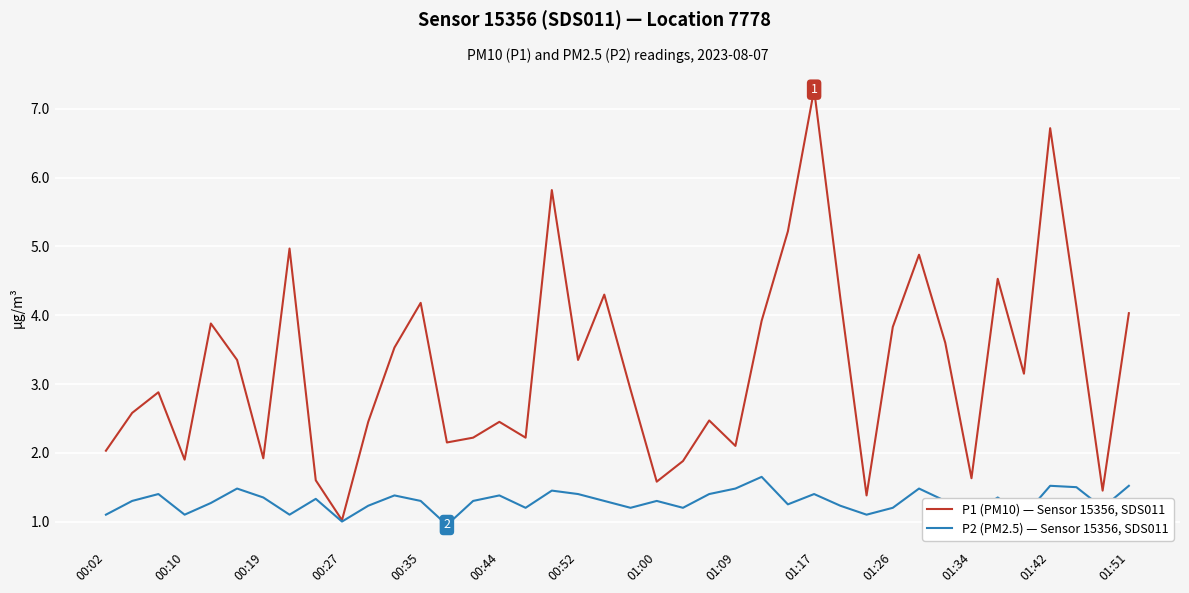

What is the maximum value for P1 (PM10) — Sensor 15356, SDS011?

7.3